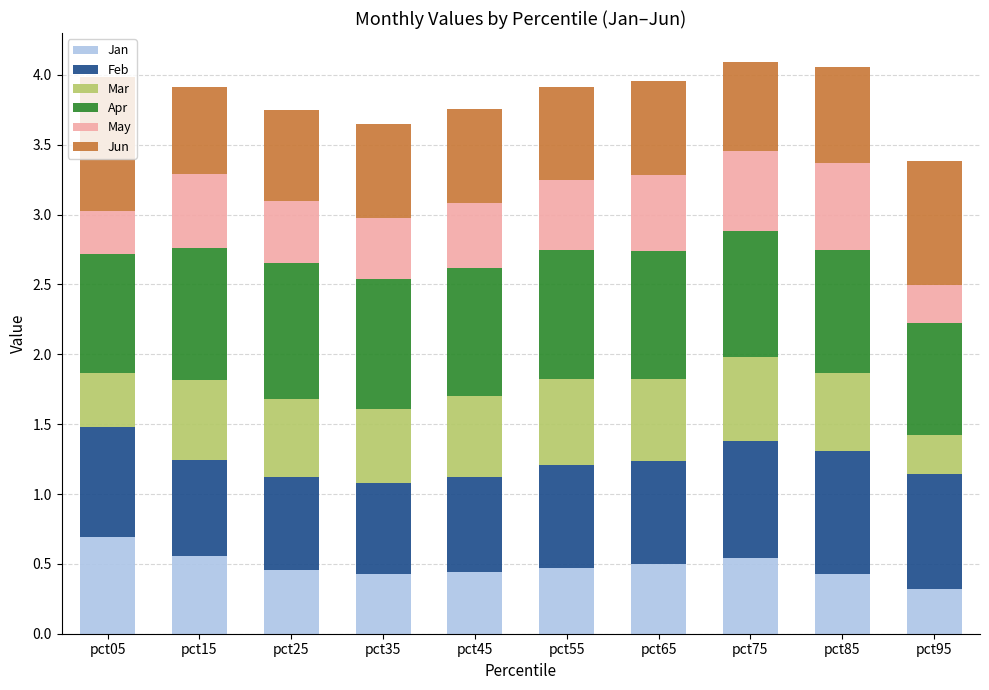

What is the total value across all series at pct35?

3.7